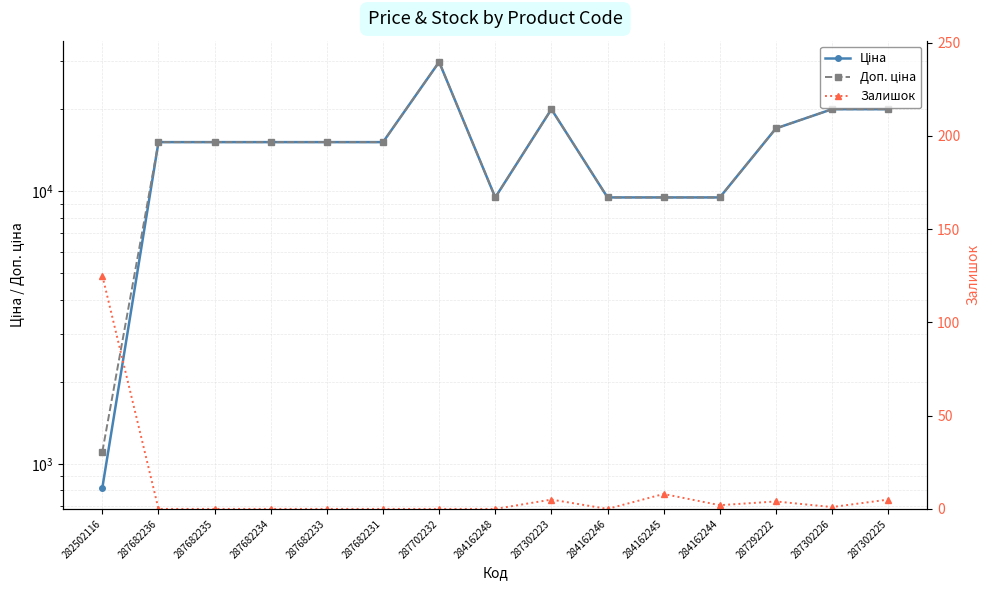

Which category has the highest value across all series?

287702232